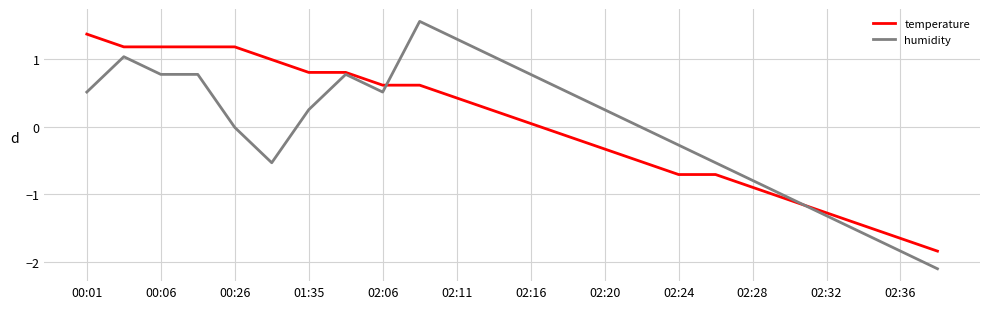

What is the smallest value displayed?

-2.1